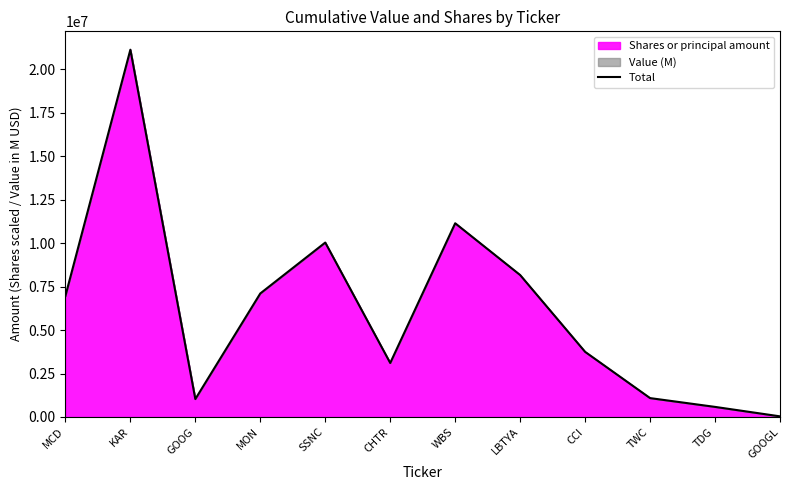

True or false: there are more than 2 points higher than both neighbors.

True